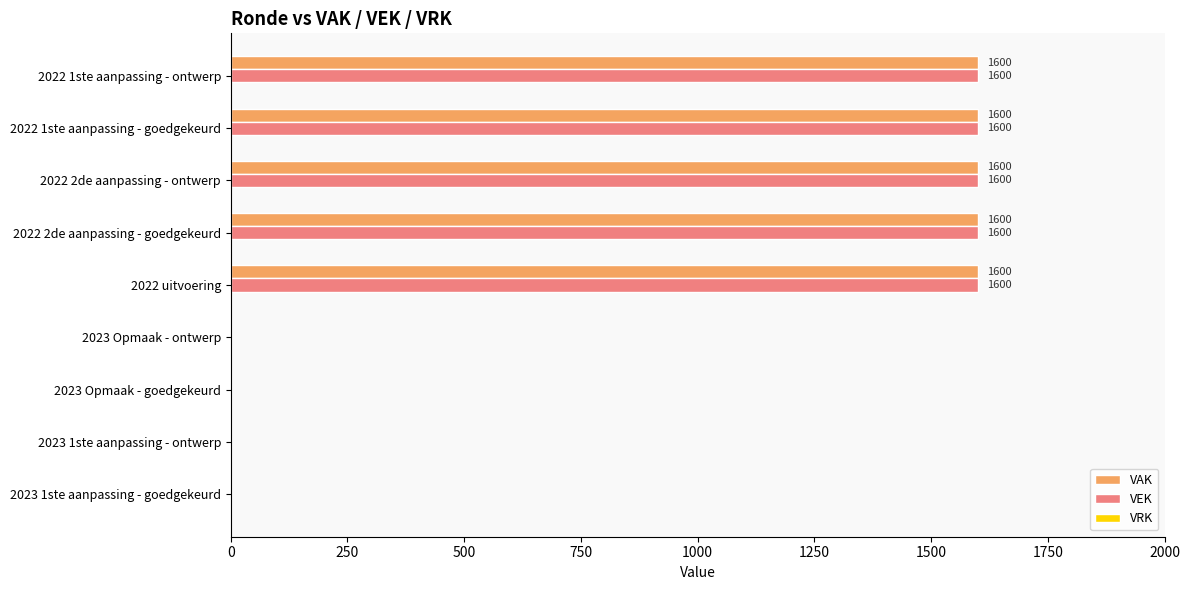

What is the greatest value displayed?

1600